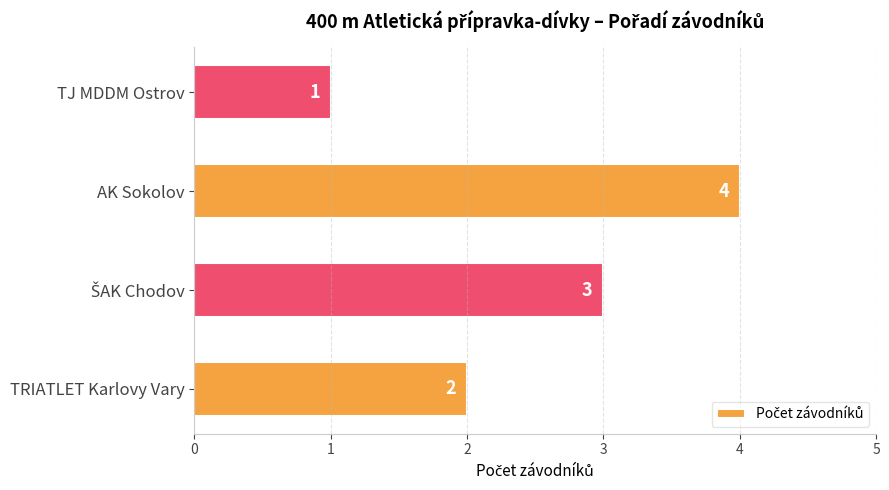

True or false: the data shows 4 at AK Sokolov.

True